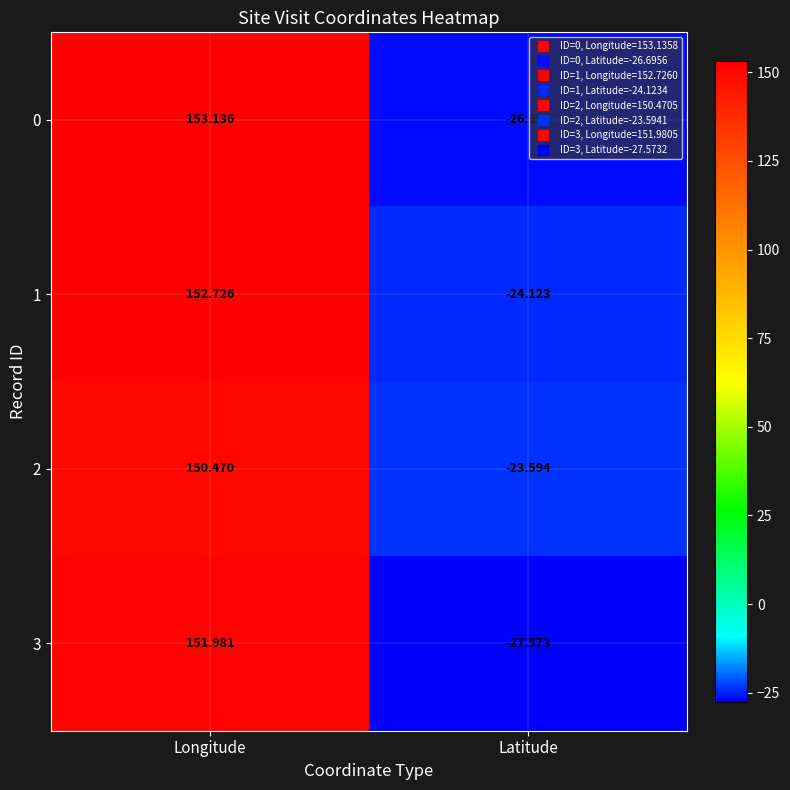

How many data points does each series have?

2